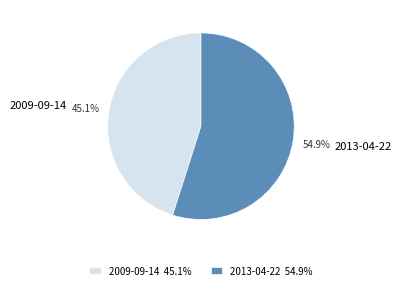

Which slice is the smallest?

2009-09-14